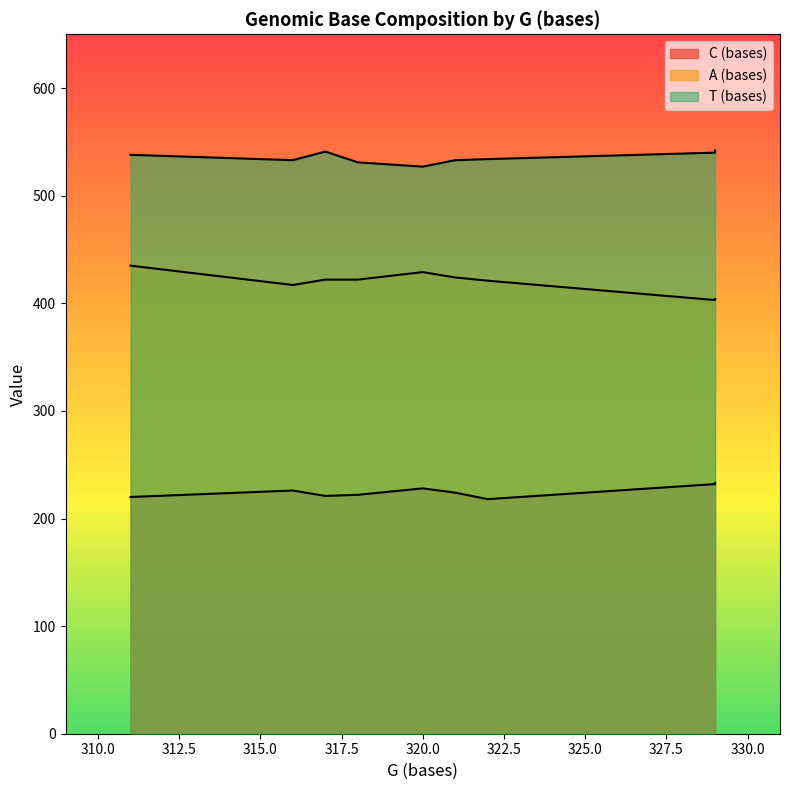

True or false: A (bases) has a value of 133 at 321.

False